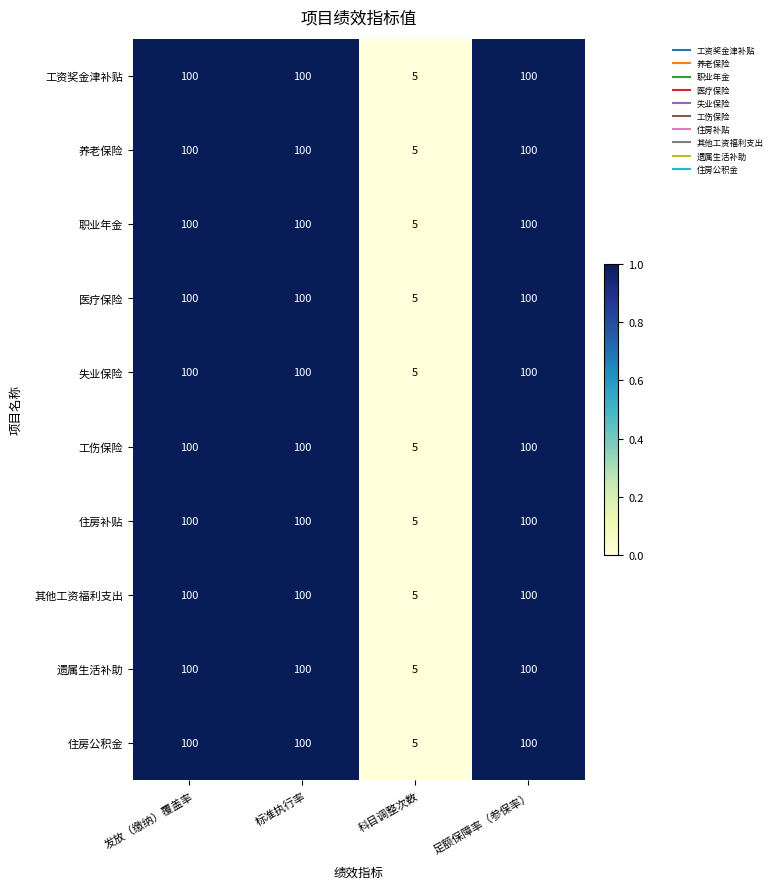

At how many categories does at least one series exceed 52?

3